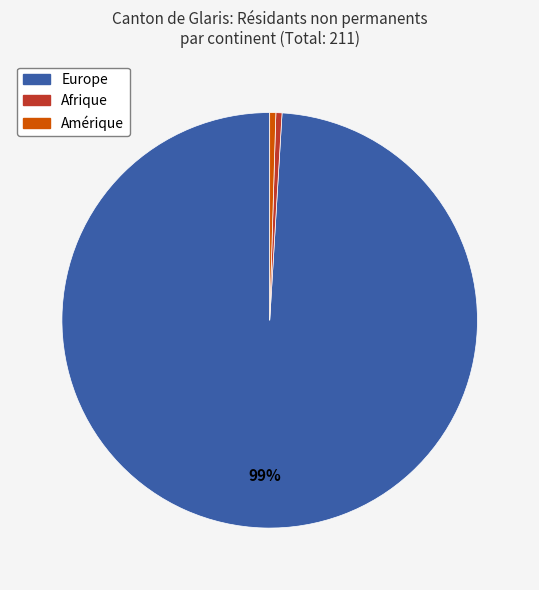

Is there any slice that represents more than half of the pie?

Yes